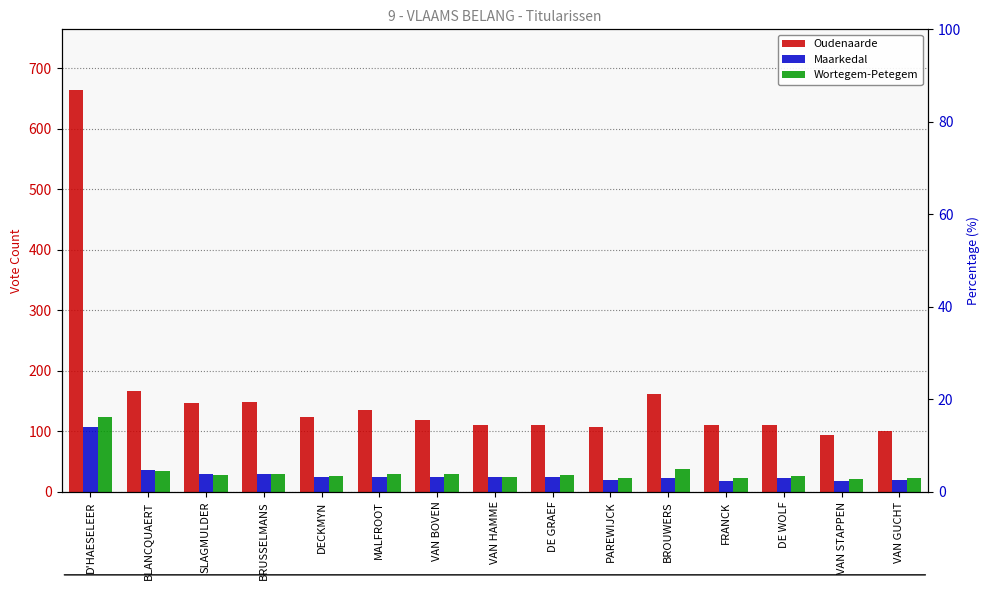

Reading right to left, extract all data points from this chart.

Oudenaarde: VAN GUCHT=101	VAN STAPPEN=94	DE WOLF=110	FRANCK=110	BROUWERS=162	PAREWIJCK=107	DE GRAEF=110	VAN HAMME=111	VAN BOVEN=119	MALFROOT=135	DECKMYN=123	BRUSSELMANS=148	SLAGMULDER=147	BLANCQUAERT=166	D'HAESELEER=665
Maarkedal: VAN GUCHT=20	VAN STAPPEN=17	DE WOLF=22	FRANCK=18	BROUWERS=22	PAREWIJCK=19	DE GRAEF=25	VAN HAMME=24	VAN BOVEN=25	MALFROOT=24	DECKMYN=24	BRUSSELMANS=29	SLAGMULDER=29	BLANCQUAERT=35	D'HAESELEER=107
Wortegem-Petegem: VAN GUCHT=22	VAN STAPPEN=21	DE WOLF=26	FRANCK=22	BROUWERS=38	PAREWIJCK=23	DE GRAEF=28	VAN HAMME=25	VAN BOVEN=30	MALFROOT=30	DECKMYN=26	BRUSSELMANS=30	SLAGMULDER=28	BLANCQUAERT=34	D'HAESELEER=123